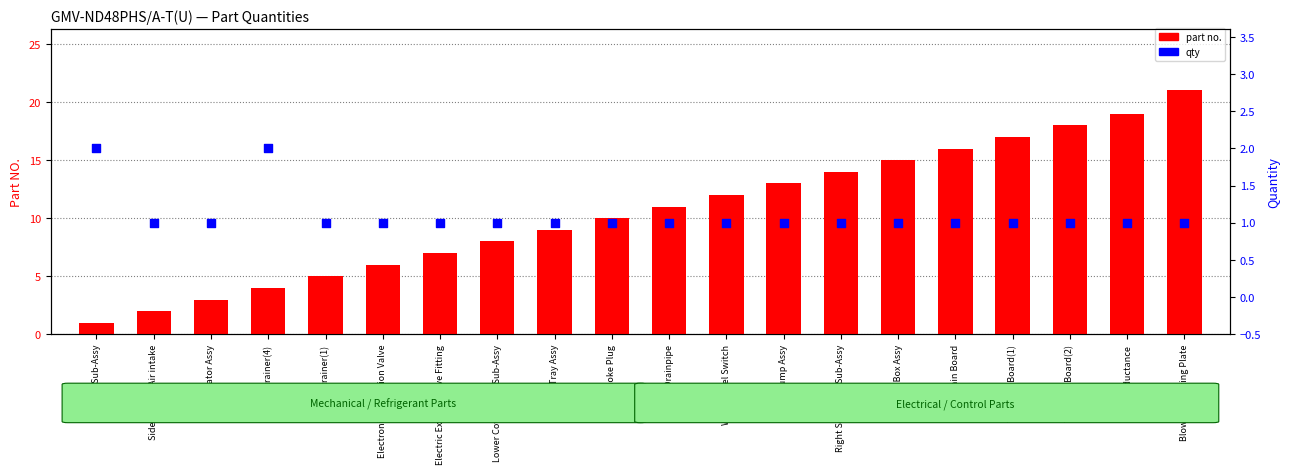

What is the total value across all series at Electric Expand Valve Fitting?

8